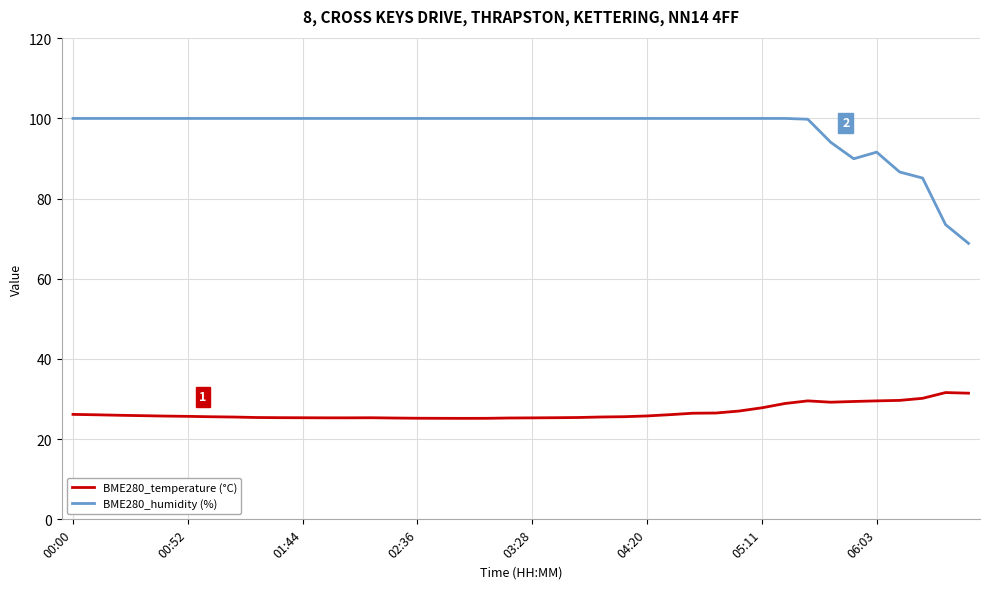

What is the smallest value displayed?

25.2